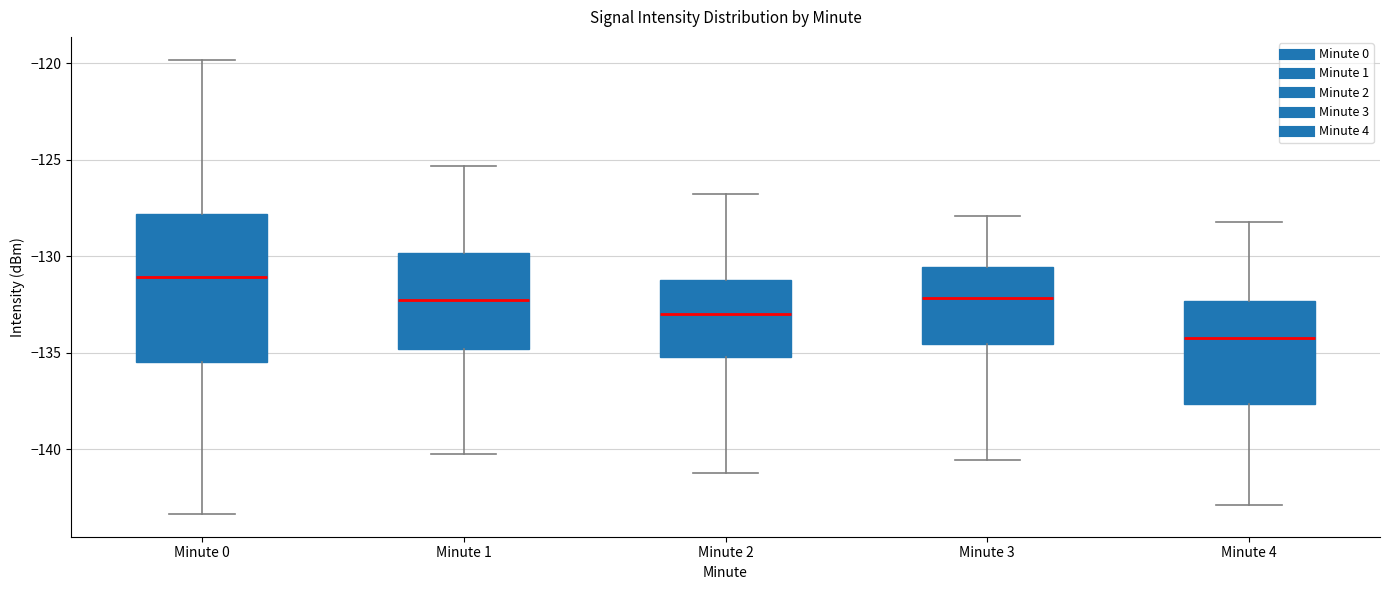

Where is the lower edge of the box for Minute 2 on the y-axis? The values are not printed on the chart, so give them approximately, as read against the axis.

-135.0